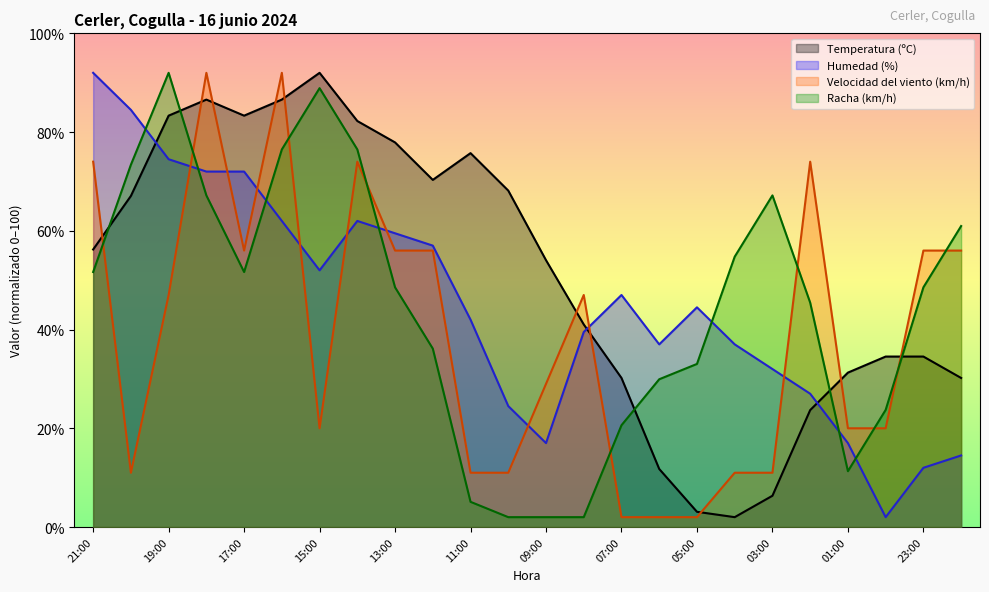

What is the sum of all Temperatura (ºC) values?

1232.1